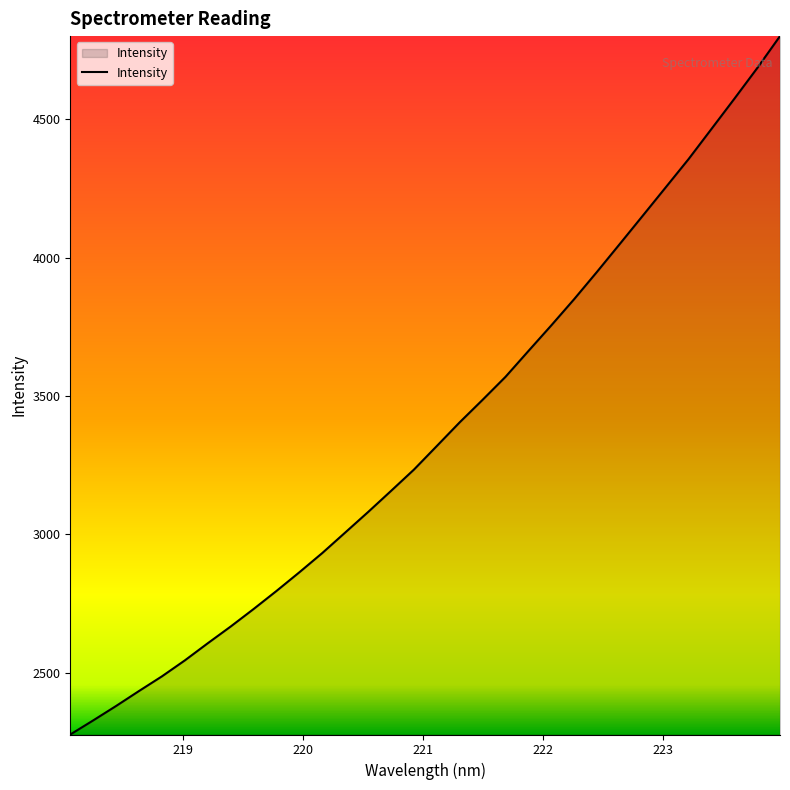

Reading left to right, extract all data points from this chart.

2277.0	2327.9	2380.1	2434.2	2487.2	2544.9	2606.8	2667.3	2730.6	2795.9	2863.5	2933.0	3007.0	3081.3	3157.4	3234.4	3319.7	3405.4	3486.7	3569.7	3662.9	3755.5	3850.5	3949.3	4050.5	4152.2	4254.3	4356.5	4465.4	4574.4	4685.2	4801.2